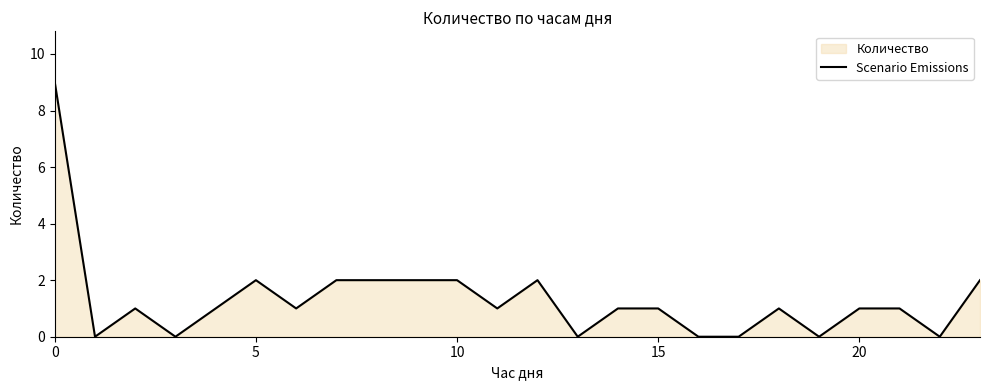

True or false: the data shows 2 at 5.

True